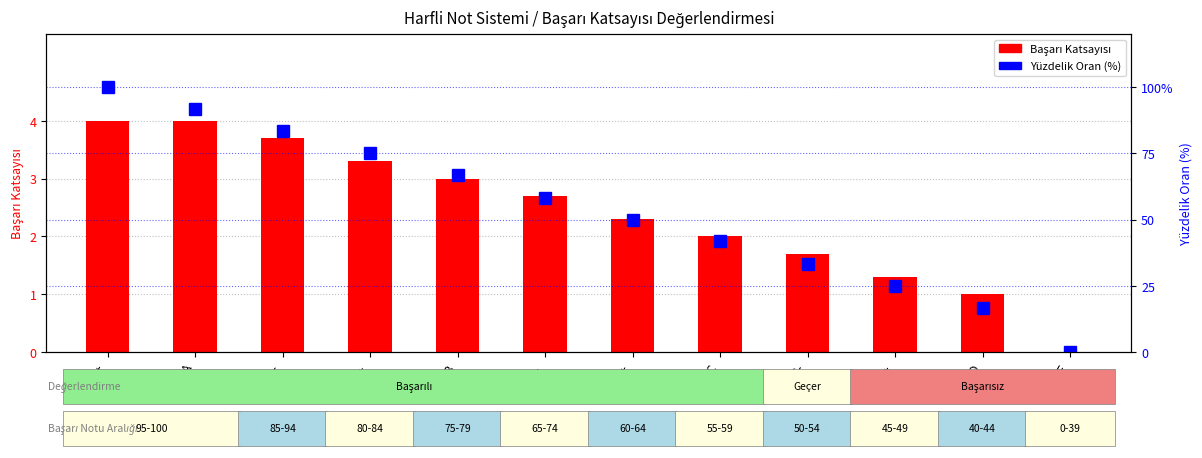

True or false: Yüzdelik Oran (%) has a value of 0.0 at F.

True